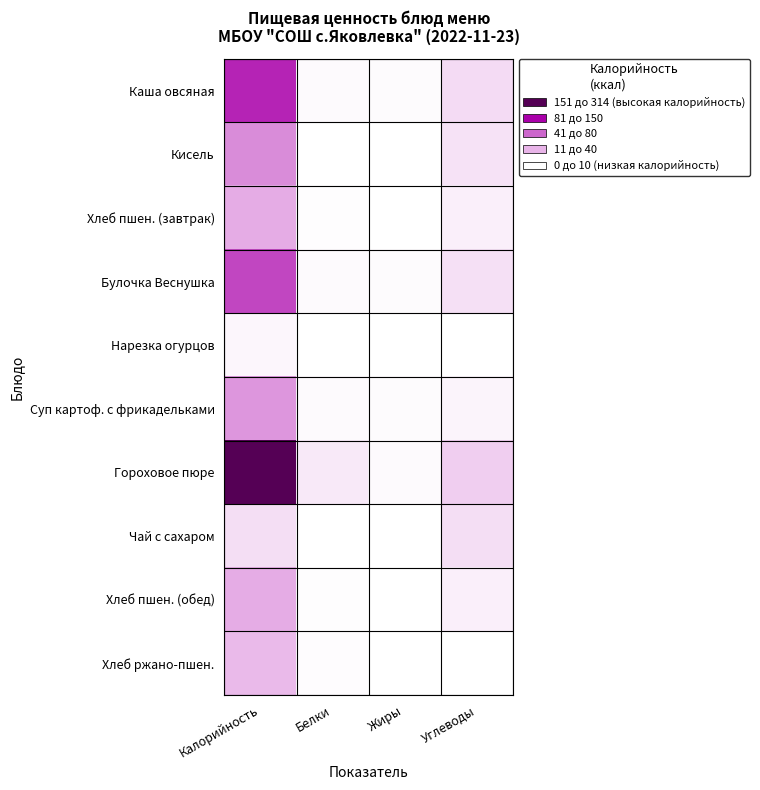

Which label corresponds to the smallest value in the chart?

Белки